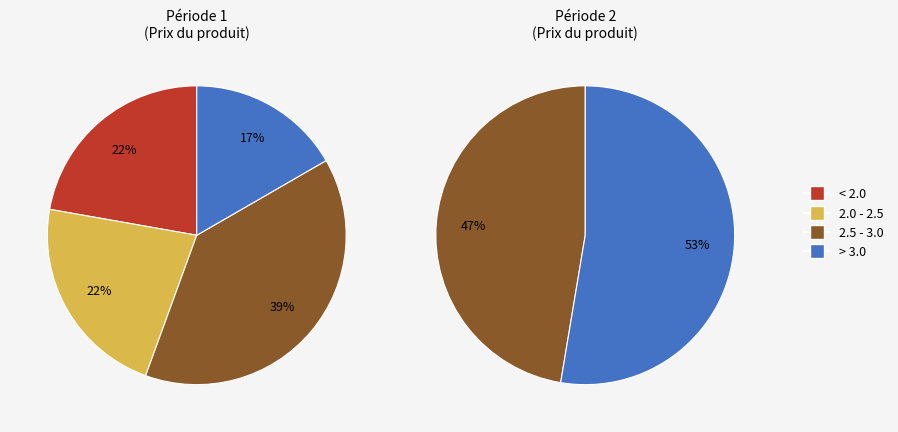

Is 17 the majority of the pie?

No